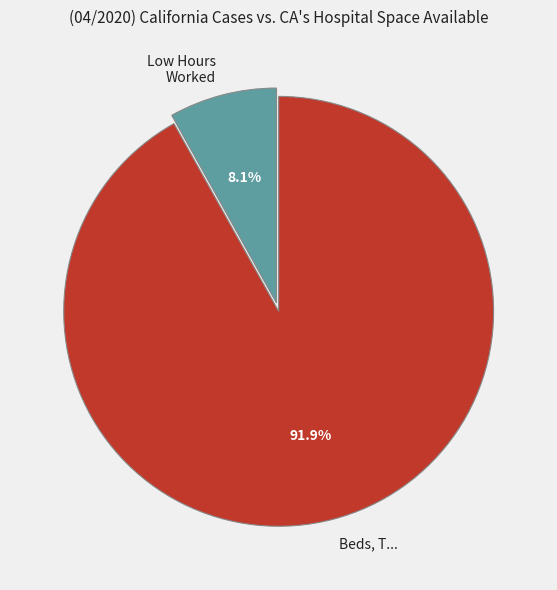

Is there any slice that represents more than half of the pie?

Yes